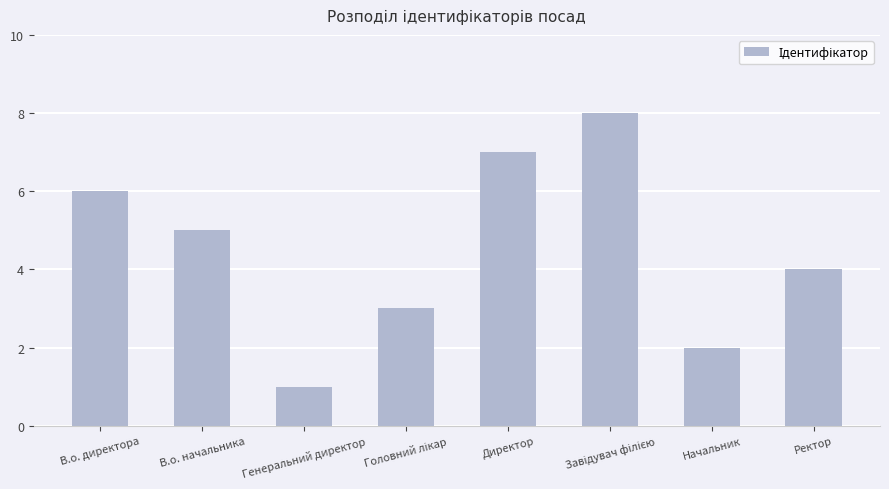

Count the values in the range 3 to 7.

5